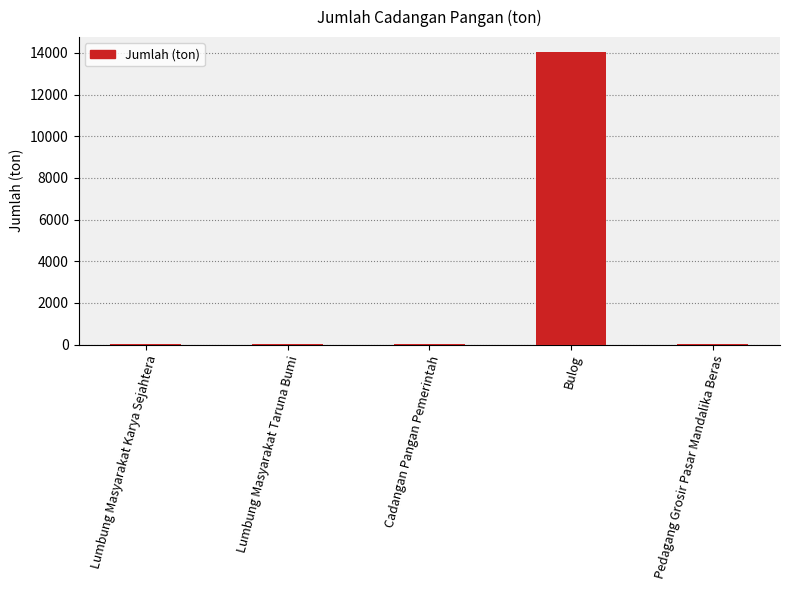

Between Bulog and Cadangan Pangan Pemerintah, which is larger?

Bulog